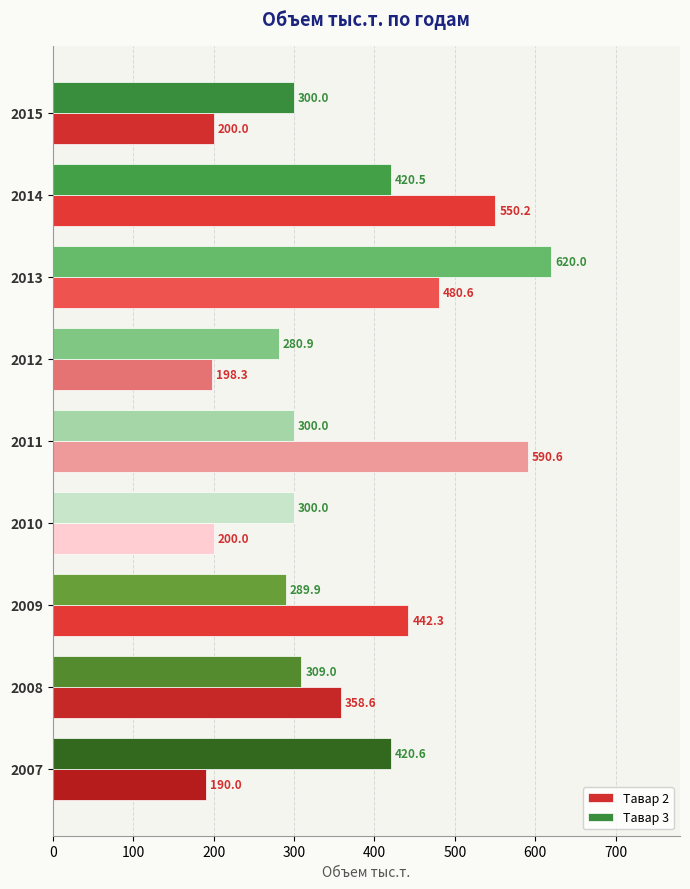

At which label is Тавар 3 closest to 450?

2007